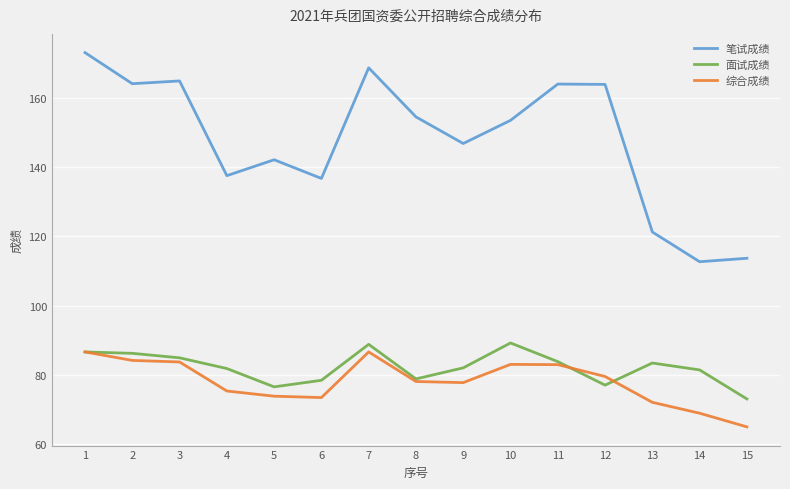

The 综合成绩 series shows 35.7 at 3. True or false?

False